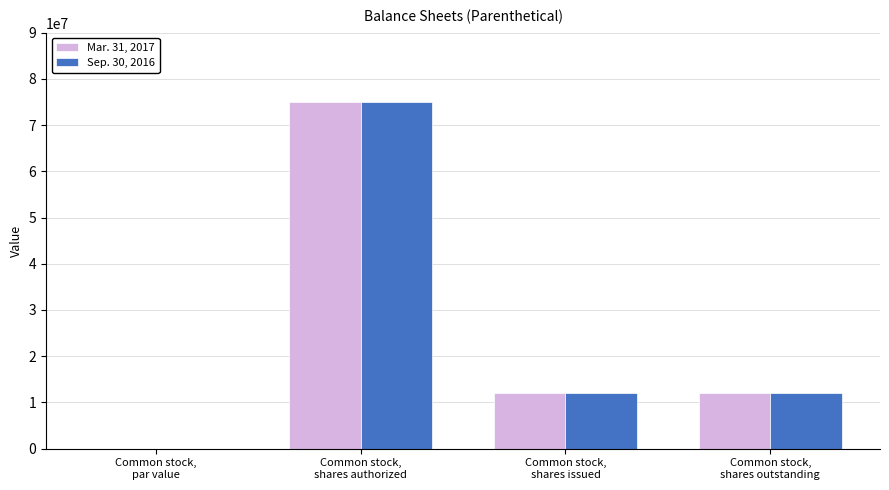

What is the sum of all Sep. 30, 2016 values?

99000000.0